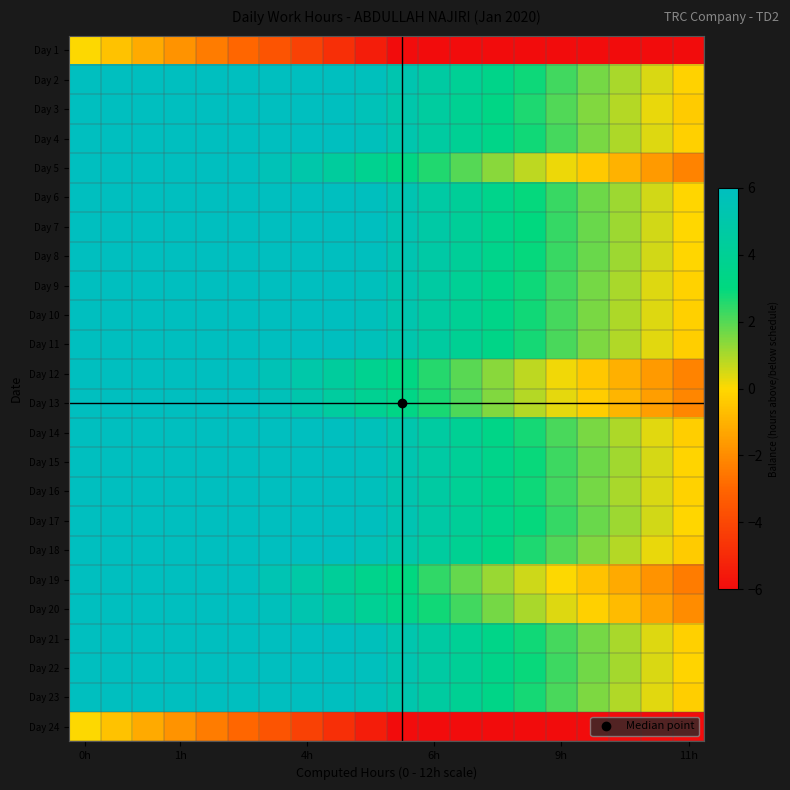

What is the minimum value shown in the chart?

-11.4